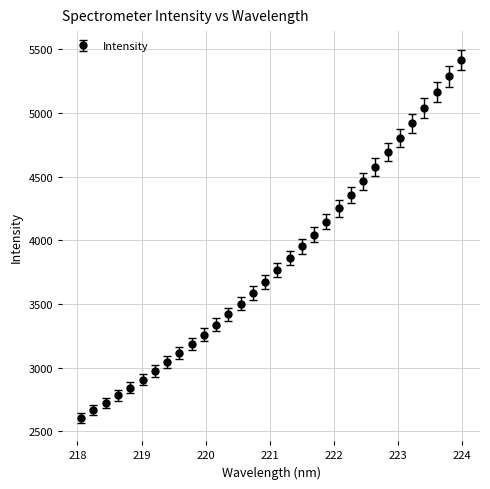

What is the difference between the maximum and minimum values?

2808.9